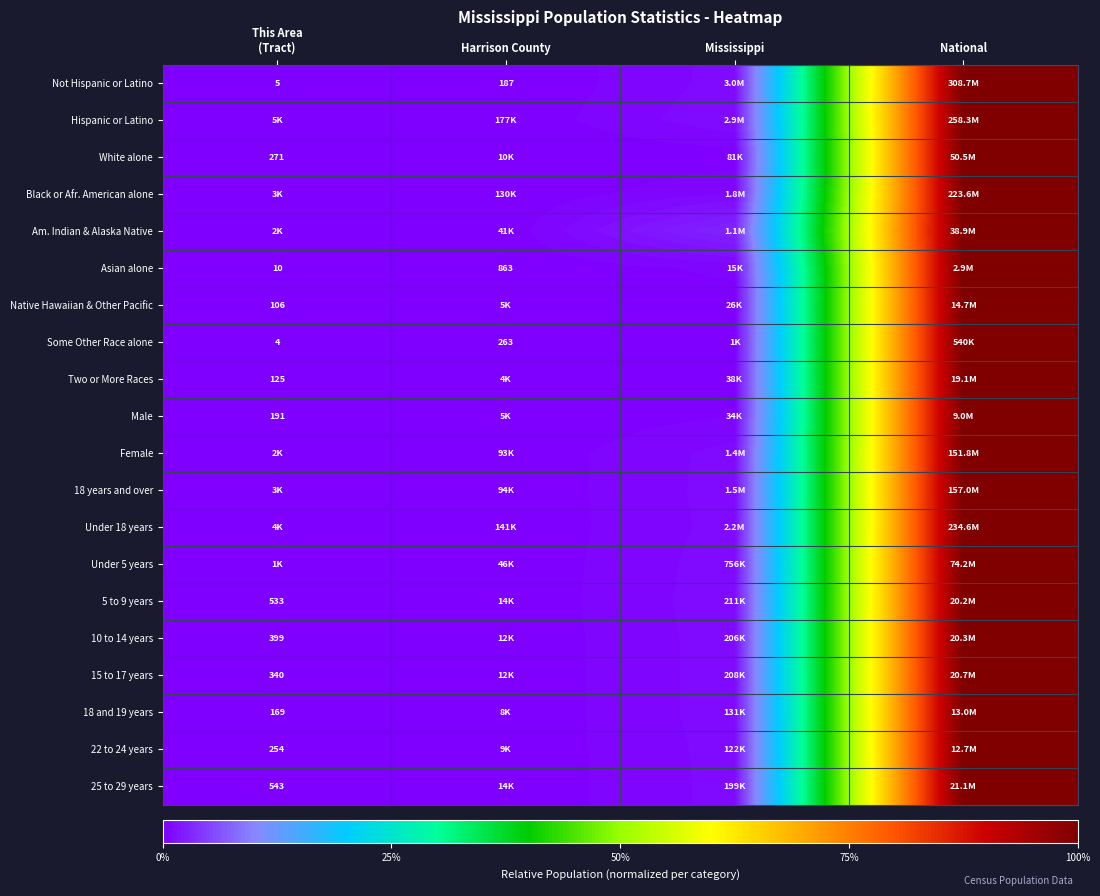

Which has a higher value, Harrison County or National?

National